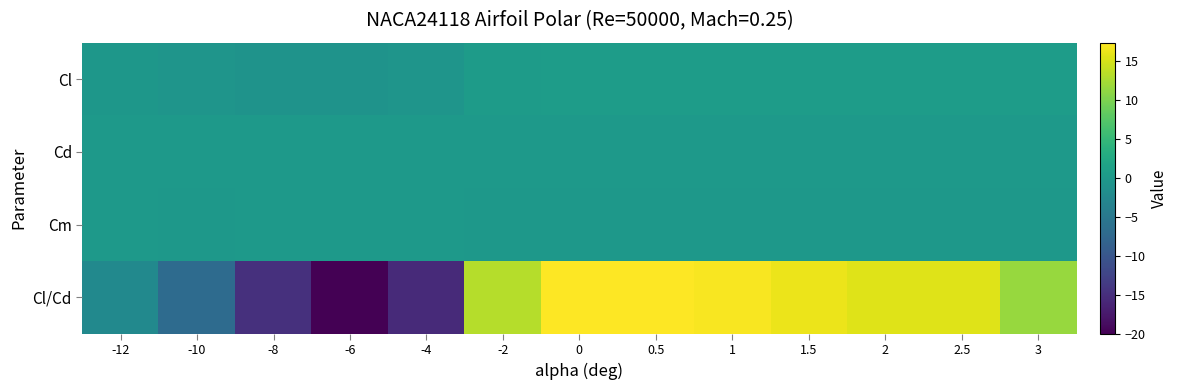

Which category has the highest value across all series?

0.5